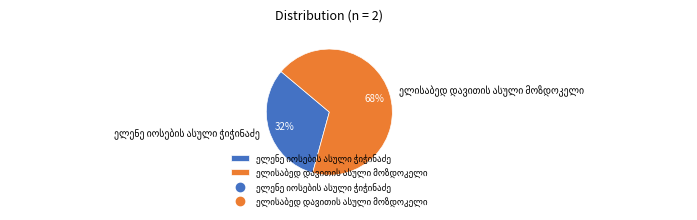

To the nearest percent, what is the difference between the largest and smallest slice percentages?

36%